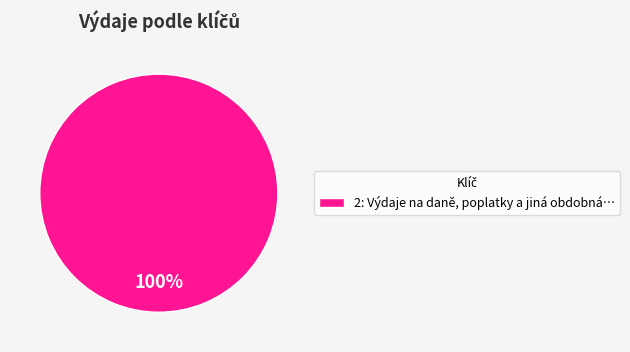

Does any single category account for the majority?

Yes